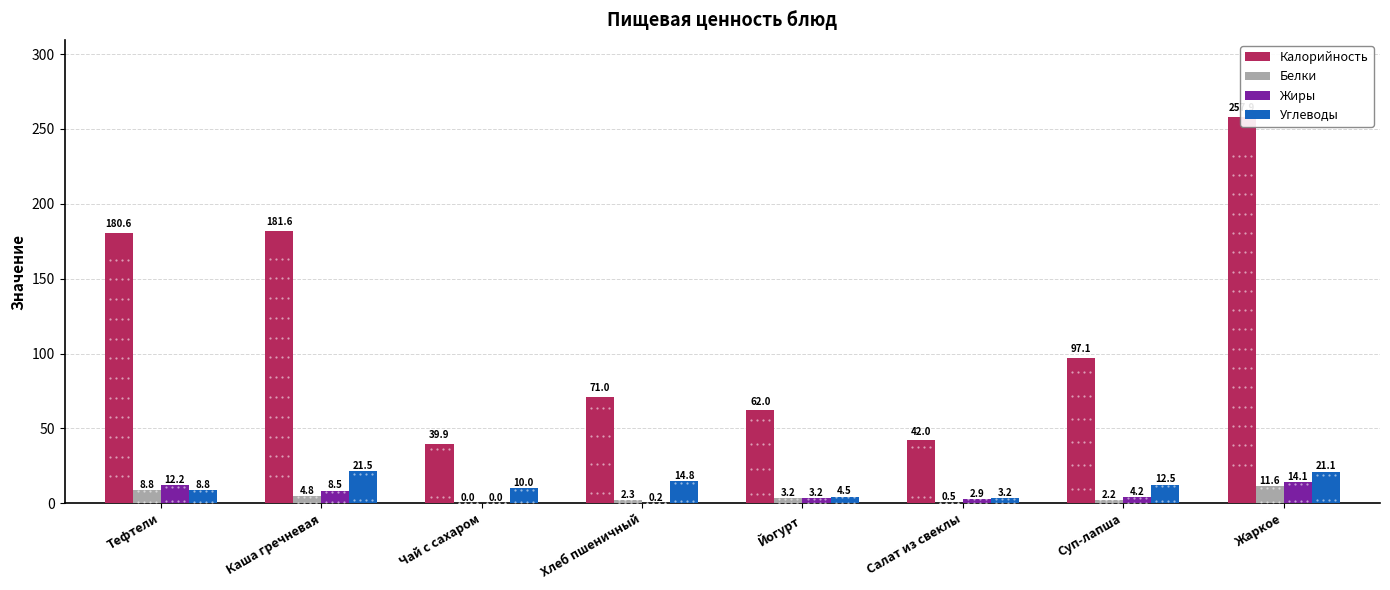

What are all the series names shown in the legend?

Калорийность, Белки, Жиры, Углеводы